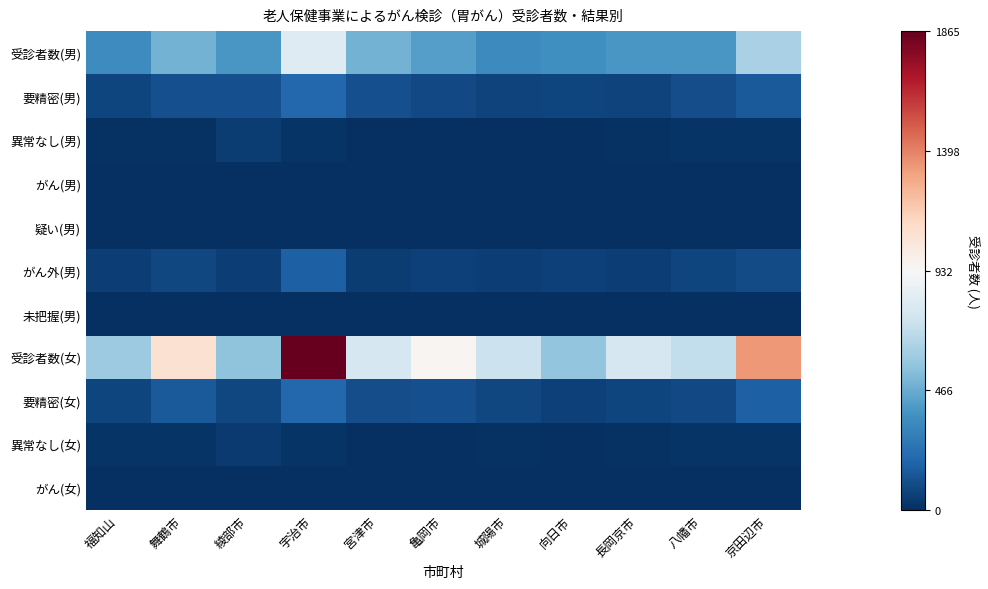

Reading left to right, list all the values displayed in this chart.

受診者数(男): 福知山=-588.5	舞鶴市=-442.5	綾部市=-542.5	宇治市=-120.5	宮津市=-437.5	亀岡市=-513.5	城陽市=-595.5	向日市=-574.5	長岡京市=-545.5	八幡市=-542.5	京田辺市=-303.5
要精密(男): 福知山=-852.5	舞鶴市=-820.5	綾部市=-816.5	宇治市=-729.5	宮津市=-818.5	亀岡市=-844.5	城陽市=-863.5	向日市=-852.5	長岡京市=-865.5	八幡市=-829.5	京田辺市=-782.5
異常なし(男): 福知山=-923.5	舞鶴市=-922.5	綾部市=-883.5	宇治市=-916.5	宮津市=-925.5	亀岡市=-931.5	城陽市=-930.5	向日市=-926.5	長岡京市=-922.5	八幡市=-914.5	京田辺市=-911.5
がん(男): 福知山=-929.5	舞鶴市=-930.5	綾部市=-932.5	宇治市=-928.5	宮津市=-932.5	亀岡市=-932.5	城陽市=-929.5	向日市=-931.5	長岡京市=-931.5	八幡市=-930.5	京田辺市=-931.5
疑い(男): 福知山=-932.5	舞鶴市=-932.5	綾部市=-932.5	宇治市=-932.5	宮津市=-931.5	亀岡市=-932.5	城陽市=-931.5	向日市=-932.5	長岡京市=-932.5	八幡市=-931.5	京田辺市=-932.5
がん外(男): 福知山=-877.5	舞鶴市=-845.5	綾部市=-874.5	宇治市=-763.5	宮津市=-882.5	亀岡市=-870.5	城陽市=-878.5	向日市=-873.5	長岡京市=-876.5	八幡市=-856.5	京田辺市=-837.5
未把握(男): 福知山=-932.5	舞鶴市=-932.5	綾部市=-932.5	宇治市=-932.5	宮津市=-927.5	亀岡市=-932.5	城陽市=-929.5	向日市=-931.5	長岡京市=-932.5	八幡市=-931.5	京田辺市=-925.5
受診者数(女): 福知山=-338.5	舞鶴市=145.5	綾部市=-373.5	宇治市=932.5	宮津市=-157.5	亀岡市=18.5	城陽市=-201.5	向日市=-370.5	長岡京市=-154.5	八幡市=-230.5	京田辺市=403.5
要精密(女): 福知山=-856.5	舞鶴市=-783.5	綾部市=-851.5	宇治市=-729.5	宮津市=-827.5	亀岡市=-821.5	城陽市=-847.5	向日市=-870.5	長岡京市=-856.5	八幡市=-844.5	京田辺市=-759.5
異常なし(女): 福知山=-911.5	舞鶴市=-917.5	綾部市=-891.5	宇治市=-917.5	宮津市=-925.5	亀岡市=-929.5	城陽市=-920.5	向日市=-927.5	長岡京市=-922.5	八幡市=-916.5	京田辺市=-913.5
がん(女): 福知山=-931.5	舞鶴市=-932.5	綾部市=-932.5	宇治市=-930.5	宮津市=-932.5	亀岡市=-931.5	城陽市=-932.5	向日市=-932.5	長岡京市=-931.5	八幡市=-932.5	京田辺市=-931.5